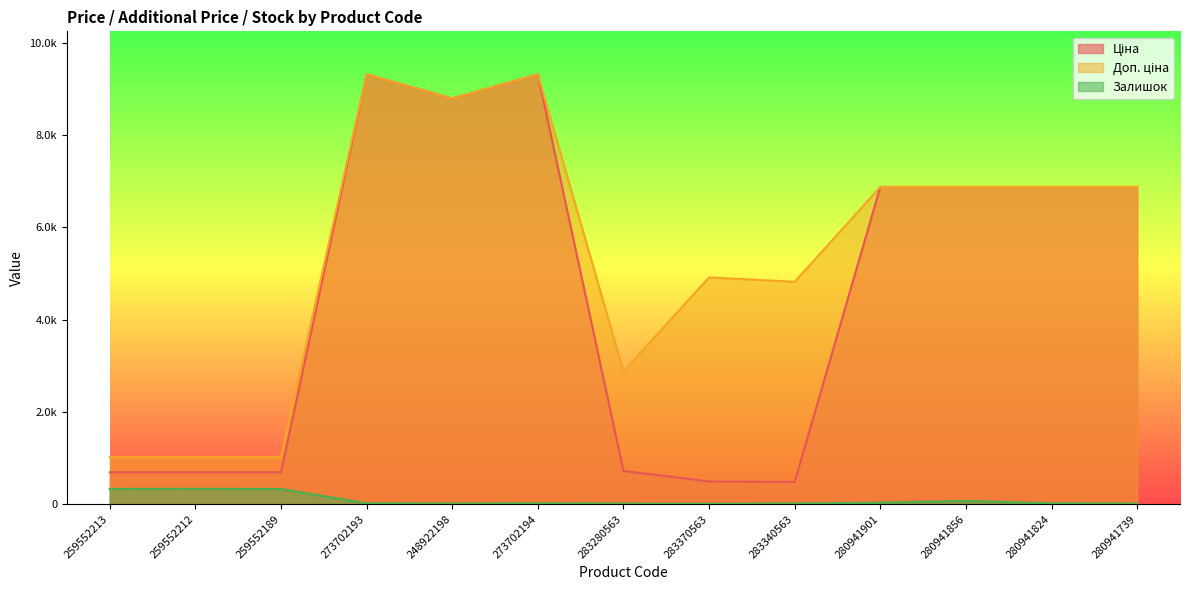

At 283340563, list the series in order from largest to smallest.

Доп. ціна, Ціна, Залишок